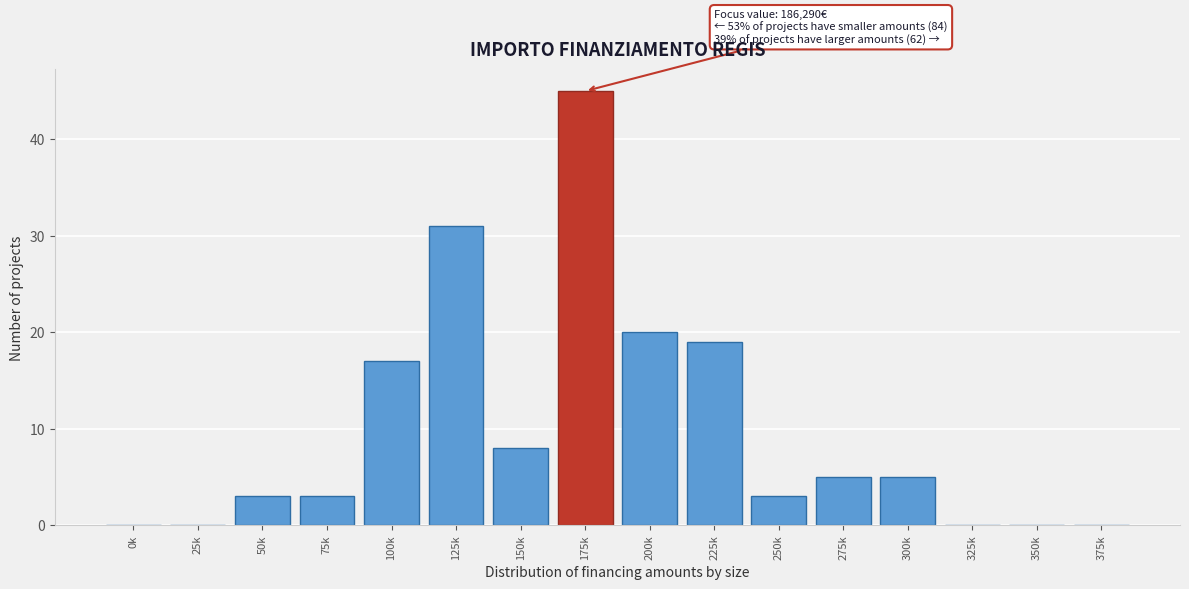

Reading right to left, what are all the values shown in this chart?

375k=0	350k=0	325k=0	300k=5	275k=5	250k=3	225k=19	200k=20	175k=45	150k=8	125k=31	100k=17	75k=3	50k=3	25k=0	0k=0